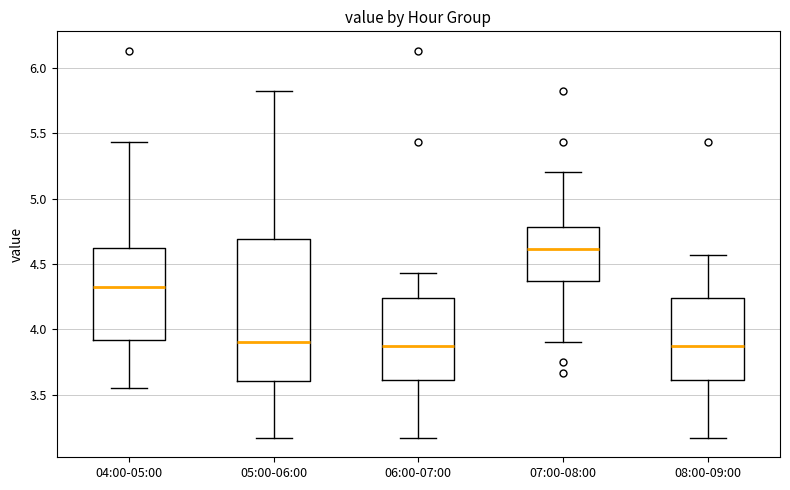

Which box has the highest median line?

07:00-08:00